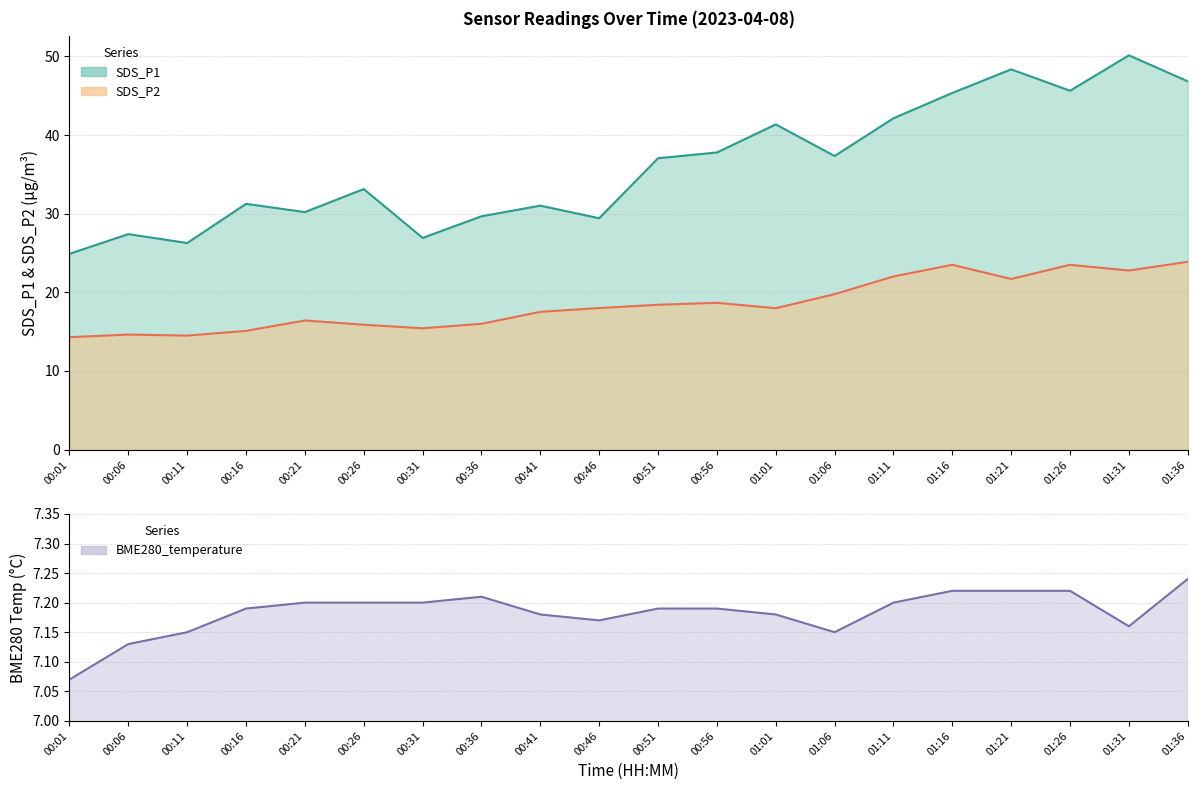

The value of SDS_P2 at 01:11 is 32.4. True or false?

False